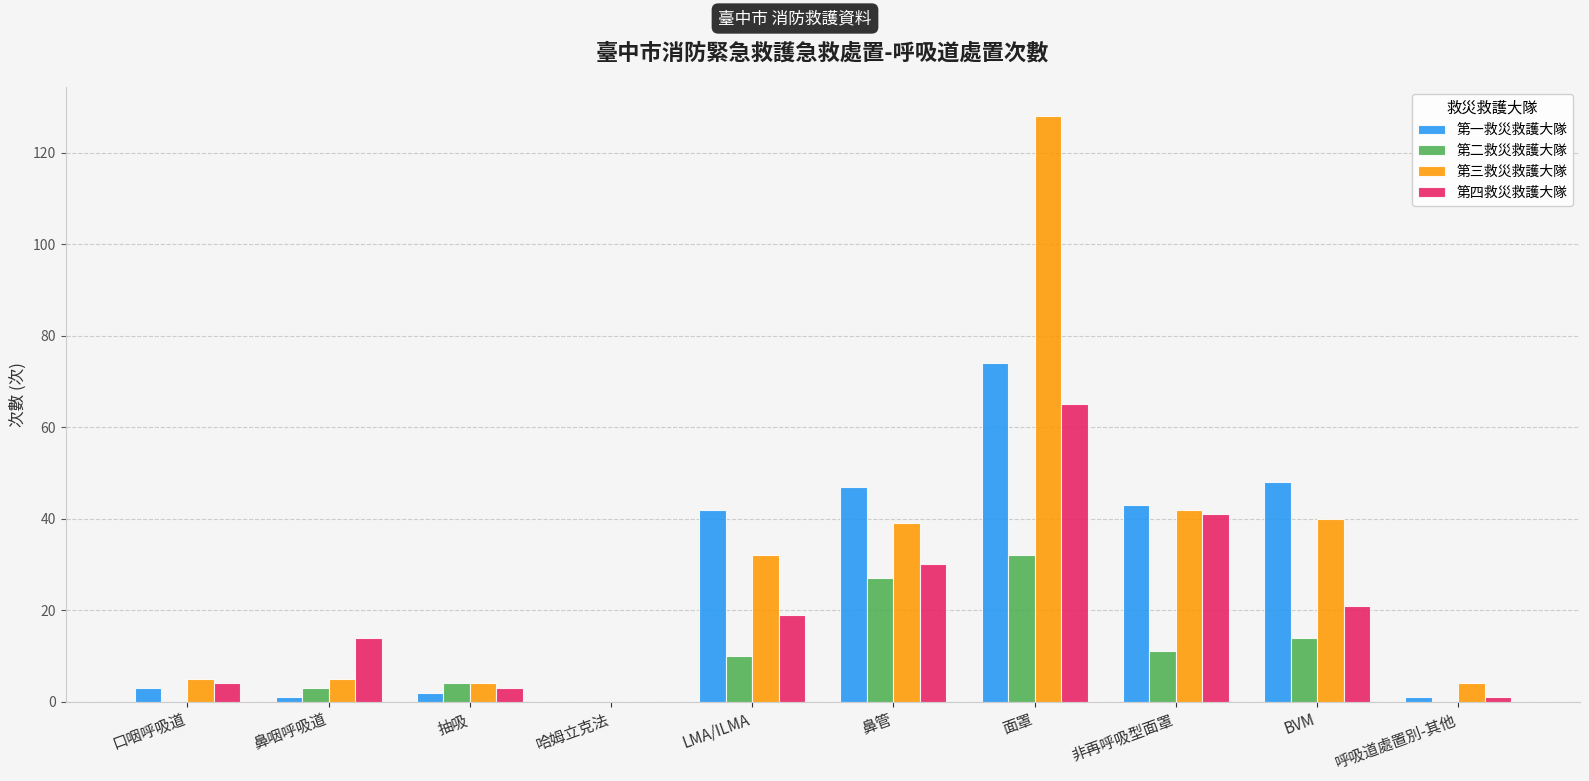

Reading left to right, extract all data points from this chart.

第一救災救護大隊: 3	1	2	0	42	47	74	43	48	1
第二救災救護大隊: 0	3	4	0	10	27	32	11	14	0
第三救災救護大隊: 5	5	4	0	32	39	128	42	40	4
第四救災救護大隊: 4	14	3	0	19	30	65	41	21	1